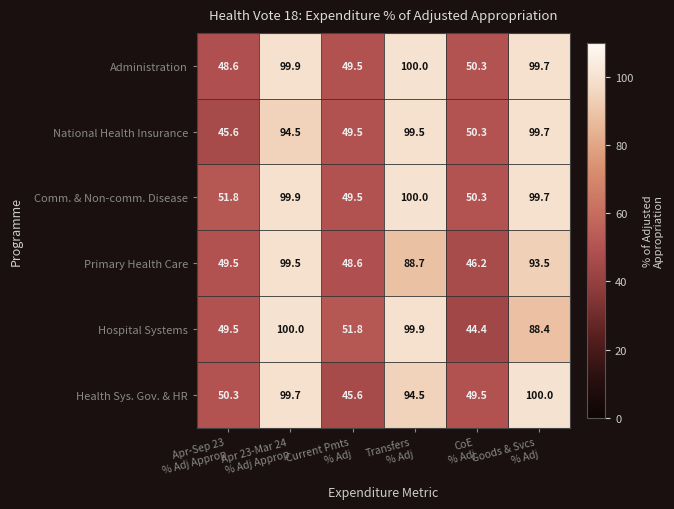

What is the difference between the highest and lowest values at Goods & Svcs
% Adj?

11.6